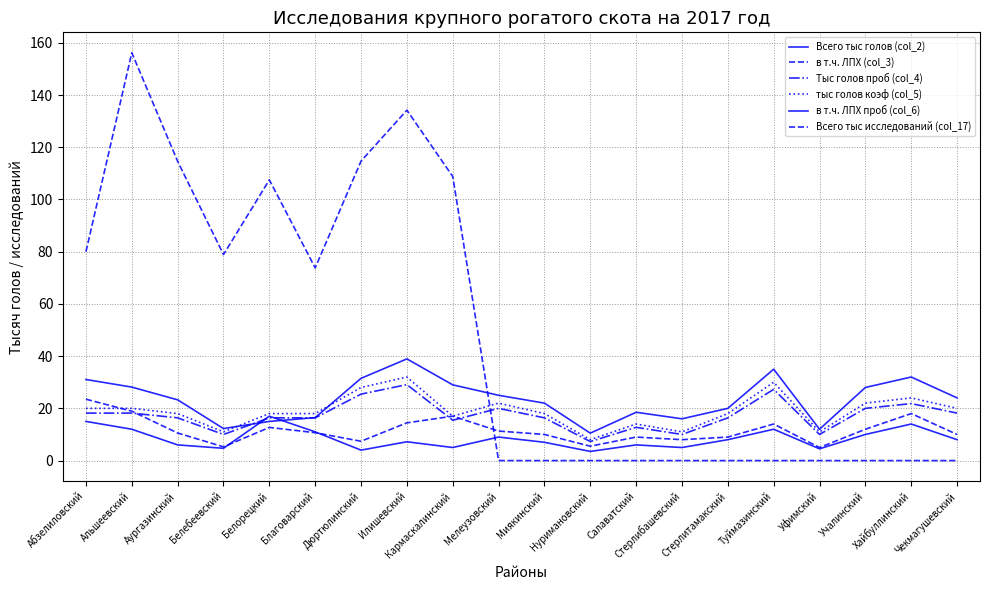

What is the difference between the тыс голов коэф (col_5) values at Альшеевский and Учалинский?

2.0